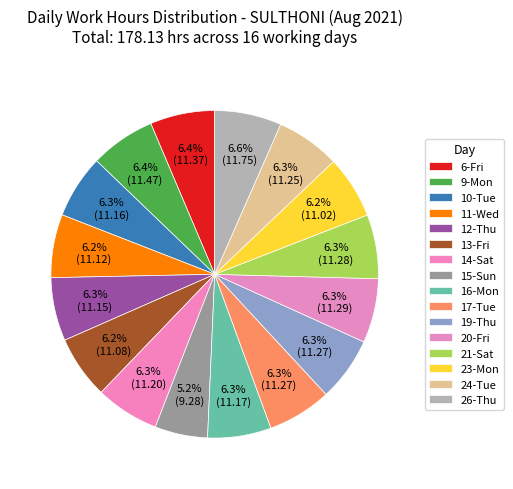

Is 21-Sat the majority of the pie?

No